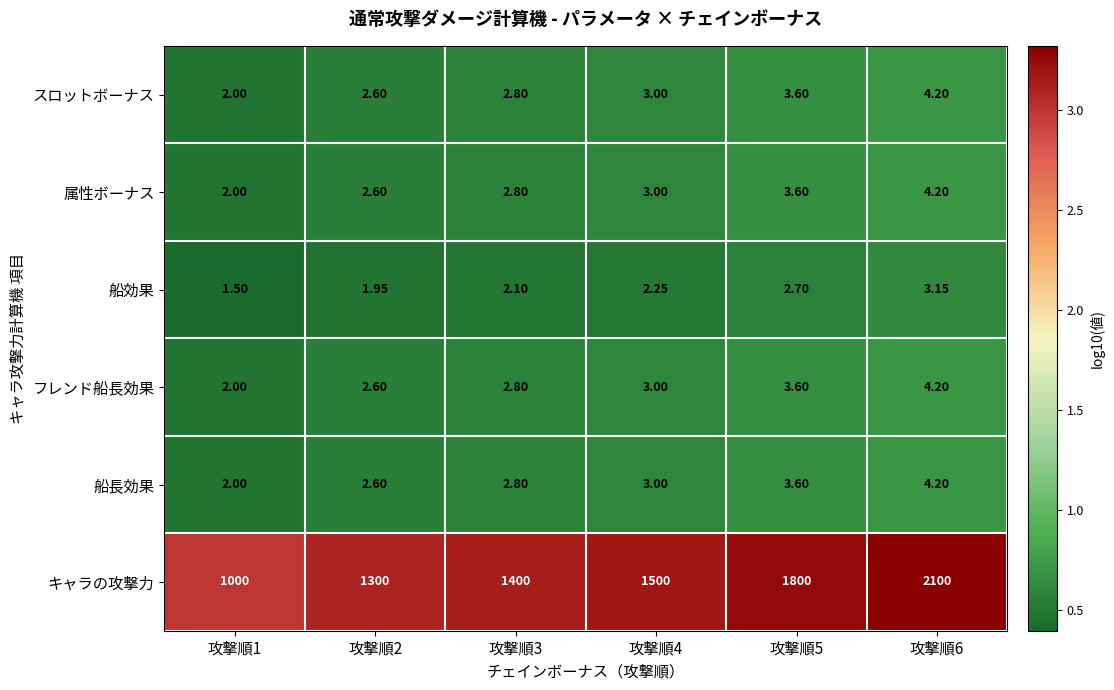

Which series changed the most between 攻撃順4 and 攻撃順5?

キャラの攻撃力